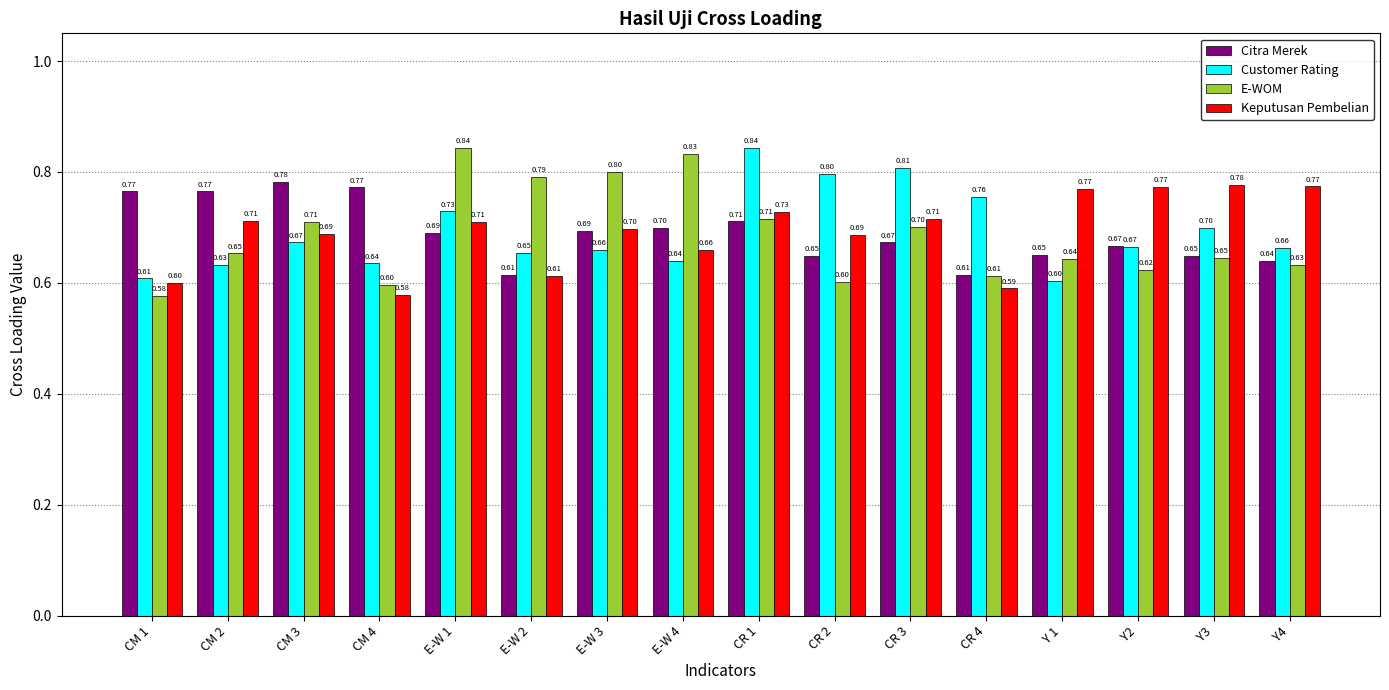

True or false: Keputusan Pembelian has a value of 1.2 at E-W 3.

False